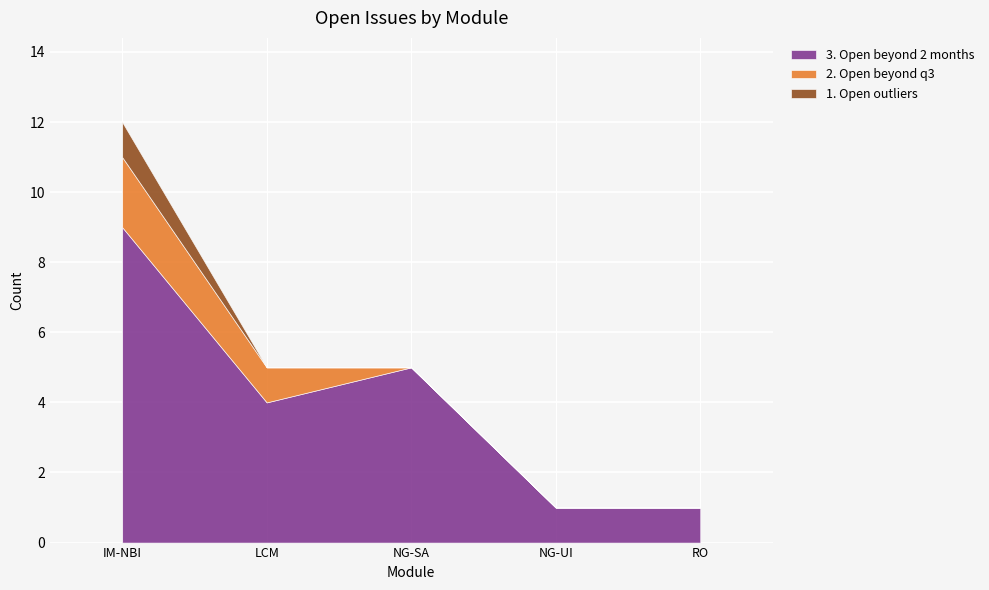

Where is 3. Open beyond 2 months nearest to the value 5?

NG-SA